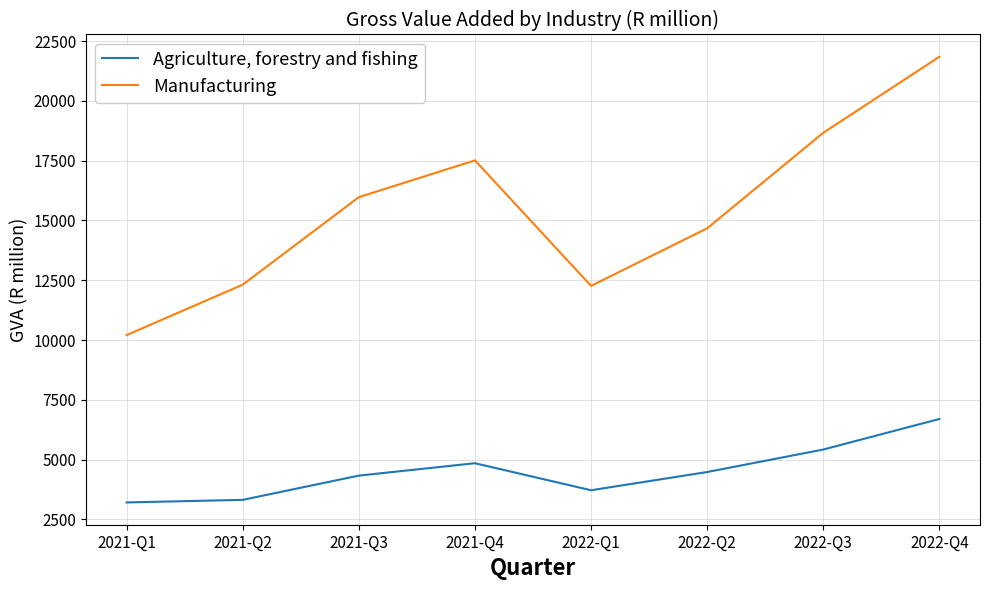

The Agriculture, forestry and fishing series shows 6255 at 2022-Q1. True or false?

False